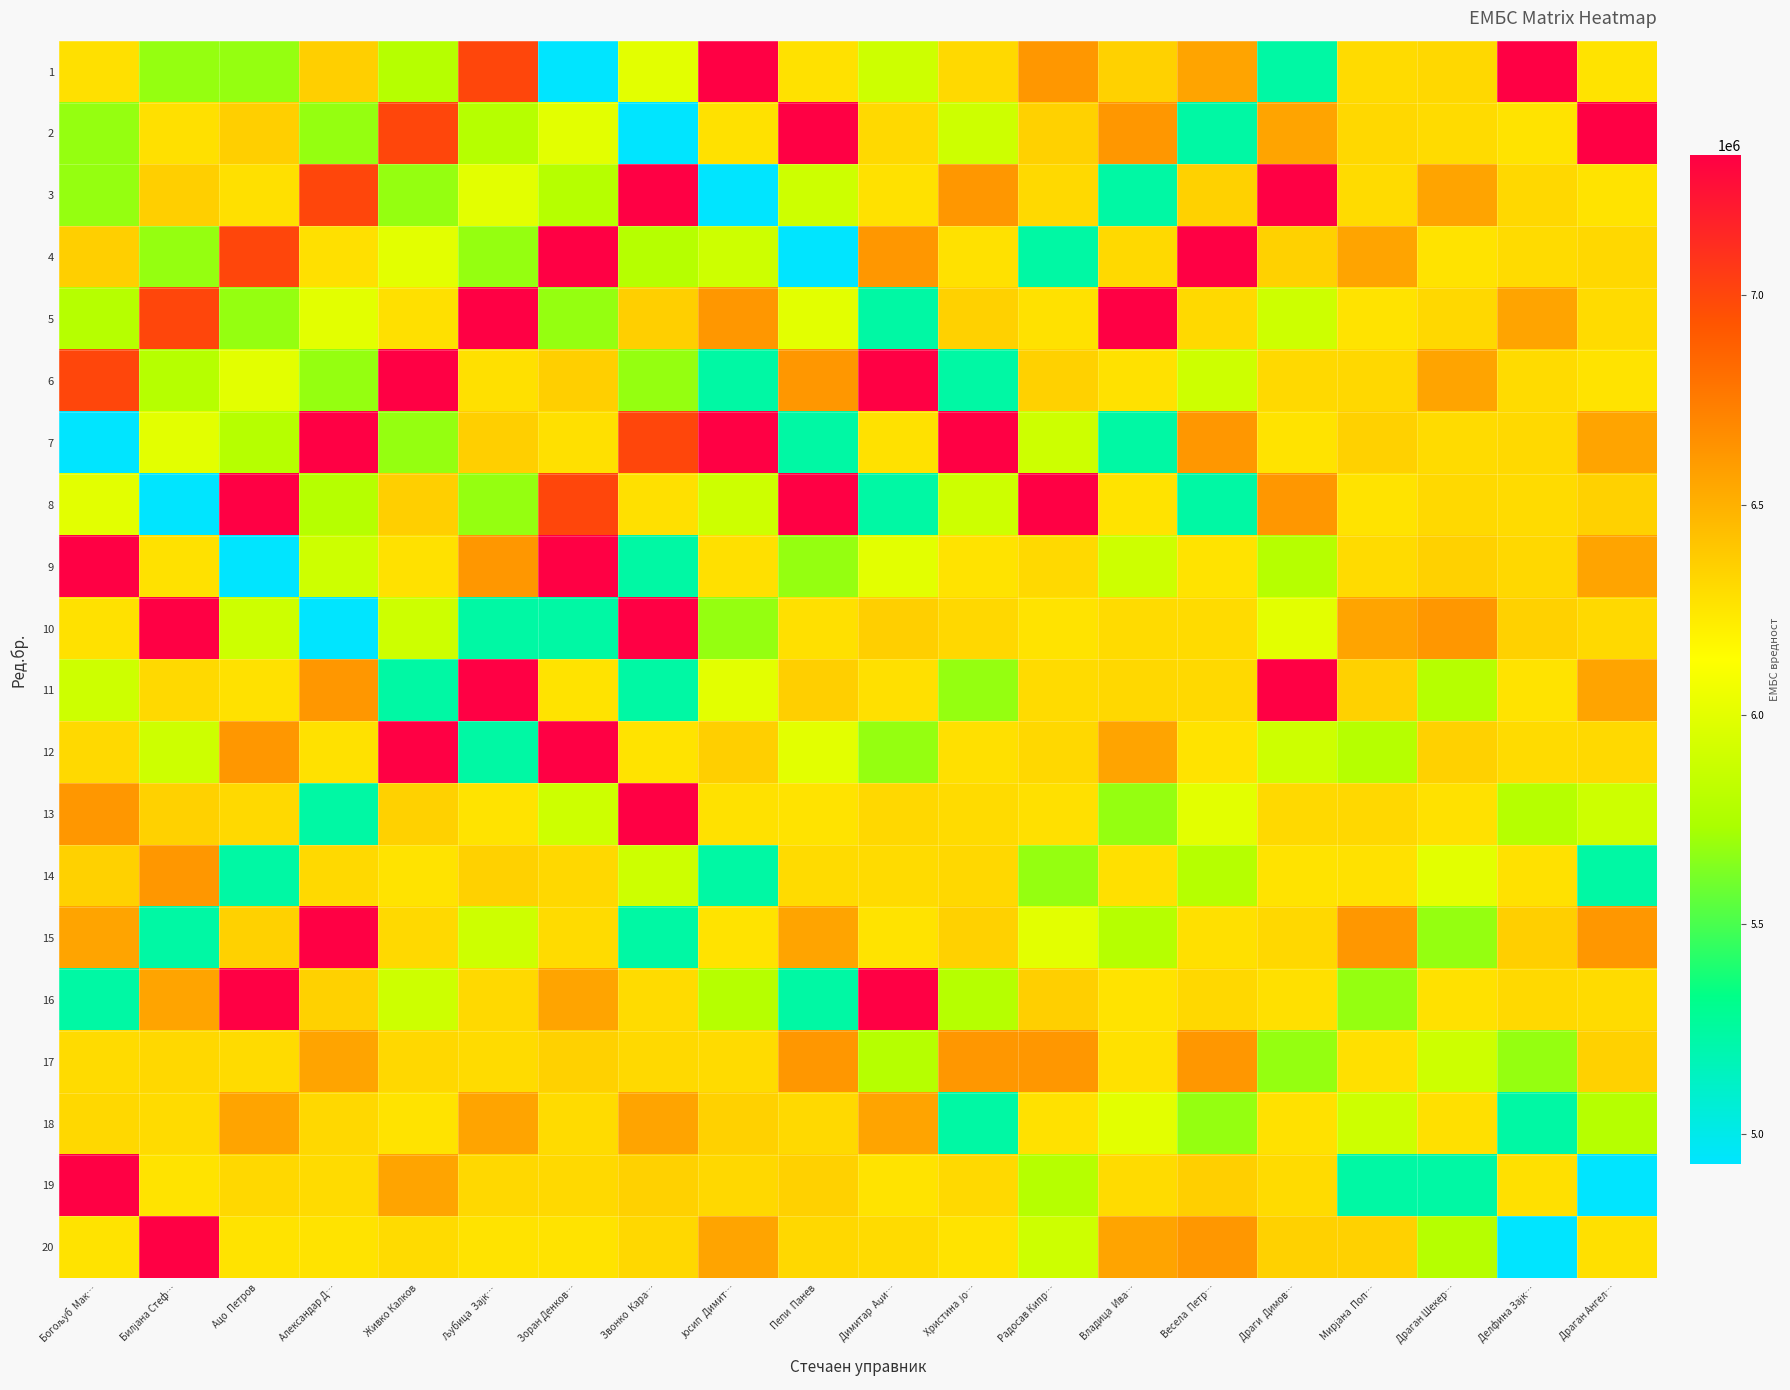

Reading left to right, transcribe all the data shown in this chart.

1: Богољуб  Мак…=6275036	Билјана Стеф…=5681758	Ацо  Петров=5681758	Александар Д…=6352561	Живко Калков=5791871	Љубица  Зајк…=6998879	Зоран Денков…=4928865	Звонко  Кара…=6001831	Јосип  Димит…=7333080	Пепи  Панев=6267750	Димитар  Аџи…=5896967	Христина  Јо…=6307191	Радосав Кипр…=6616224	Владица  Ива…=6344992	Весела  Петр…=6555020	Драги  Димов…=5234328	Мирјана  Поп…=6296238	Драган Шекер…=6310885	Делфина Зајк…=7333781	Драган Ангел…=6262740
2: Богољуб  Мак…=5681758	Билјана Стеф…=6275036	Ацо  Петров=6352561	Александар Д…=5681758	Живко Калков=6998879	Љубица  Зајк…=5791871	Зоран Денков…=6001831	Звонко  Кара…=4928865	Јосип  Димит…=6267750	Пепи  Панев=7333080	Димитар  Аџи…=6307191	Христина  Јо…=5896967	Радосав Кипр…=6344992	Владица  Ива…=6616224	Весела  Петр…=5234328	Драги  Димов…=6555020	Мирјана  Поп…=6310885	Драган Шекер…=6296238	Делфина Зајк…=6262740	Драган Ангел…=7333781
3: Богољуб  Мак…=5681758	Билјана Стеф…=6352561	Ацо  Петров=6275036	Александар Д…=6998879	Живко Калков=5681758	Љубица  Зајк…=6001831	Зоран Денков…=5791871	Звонко  Кара…=7333080	Јосип  Димит…=4928865	Пепи  Панев=5896967	Димитар  Аџи…=6267750	Христина  Јо…=6616224	Радосав Кипр…=6307191	Владица  Ива…=5234328	Весела  Петр…=6344992	Драги  Димов…=7333781	Мирјана  Поп…=6296238	Драган Шекер…=6555020	Делфина Зајк…=6310885	Драган Ангел…=6262740
4: Богољуб  Мак…=6352561	Билјана Стеф…=5681758	Ацо  Петров=6998879	Александар Д…=6275036	Живко Калков=6001831	Љубица  Зајк…=5681758	Зоран Денков…=7333080	Звонко  Кара…=5791871	Јосип  Димит…=5896967	Пепи  Панев=4928865	Димитар  Аџи…=6616224	Христина  Јо…=6267750	Радосав Кипр…=5234328	Владица  Ива…=6307191	Весела  Петр…=7333781	Драги  Димов…=6344992	Мирјана  Поп…=6555020	Драган Шекер…=6262740	Делфина Зајк…=6296238	Драган Ангел…=6310885
5: Богољуб  Мак…=5791871	Билјана Стеф…=6998879	Ацо  Петров=5681758	Александар Д…=6001831	Живко Калков=6275036	Љубица  Зајк…=7333080	Зоран Денков…=5681758	Звонко  Кара…=6352561	Јосип  Димит…=6616224	Пепи  Панев=6001831	Димитар  Аџи…=5234328	Христина  Јо…=6344992	Радосав Кипр…=6267750	Владица  Ива…=7333781	Весела  Петр…=6307191	Драги  Димов…=5896967	Мирјана  Поп…=6262740	Драган Шекер…=6310885	Делфина Зајк…=6555020	Драган Ангел…=6296238
6: Богољуб  Мак…=6998879	Билјана Стеф…=5791871	Ацо  Петров=6001831	Александар Д…=5681758	Живко Калков=7333080	Љубица  Зајк…=6275036	Зоран Денков…=6352561	Звонко  Кара…=5681758	Јосип  Димит…=5234328	Пепи  Панев=6616224	Димитар  Аџи…=7333781	Христина  Јо…=5234328	Радосав Кипр…=6344992	Владица  Ива…=6267750	Весела  Петр…=5896967	Драги  Димов…=6307191	Мирјана  Поп…=6310885	Драган Шекер…=6555020	Делфина Зајк…=6296238	Драган Ангел…=6262740
7: Богољуб  Мак…=4928865	Билјана Стеф…=6001831	Ацо  Петров=5791871	Александар Д…=7333080	Живко Калков=5681758	Љубица  Зајк…=6352561	Зоран Денков…=6275036	Звонко  Кара…=6998879	Јосип  Димит…=7333781	Пепи  Панев=5234328	Димитар  Аџи…=6267750	Христина  Јо…=7333781	Радосав Кипр…=5896967	Владица  Ива…=5234328	Весела  Петр…=6616224	Драги  Димов…=6262740	Мирјана  Поп…=6344992	Драган Шекер…=6296238	Делфина Зајк…=6307191	Драган Ангел…=6555020
8: Богољуб  Мак…=6001831	Билјана Стеф…=4928865	Ацо  Петров=7333080	Александар Д…=5791871	Живко Калков=6352561	Љубица  Зајк…=5681758	Зоран Денков…=6998879	Звонко  Кара…=6275036	Јосип  Димит…=5896967	Пепи  Панев=7333781	Димитар  Аџи…=5234328	Христина  Јо…=5896967	Радосав Кипр…=7333781	Владица  Ива…=6262740	Весела  Петр…=5234328	Драги  Димов…=6616224	Мирјана  Поп…=6262740	Драган Шекер…=6307191	Делфина Зајк…=6296238	Драган Ангел…=6344992
9: Богољуб  Мак…=7333080	Билјана Стеф…=6267750	Ацо  Петров=4928865	Александар Д…=5896967	Живко Калков=6267750	Љубица  Зајк…=6616224	Зоран Денков…=7333781	Звонко  Кара…=5234328	Јосип  Димит…=6275036	Пепи  Панев=5681758	Димитар  Аџи…=6001831	Христина  Јо…=6262740	Радосав Кипр…=6307191	Владица  Ива…=5896967	Весела  Петр…=6262740	Драги  Димов…=5791871	Мирјана  Поп…=6296238	Драган Шекер…=6344992	Делфина Зајк…=6310885	Драган Ангел…=6555020
10: Богољуб  Мак…=6267750	Билјана Стеф…=7333080	Ацо  Петров=5896967	Александар Д…=4928865	Живко Калков=5896967	Љубица  Зајк…=5234328	Зоран Денков…=5234328	Звонко  Кара…=7333781	Јосип  Димит…=5681758	Пепи  Панев=6275036	Димитар  Аџи…=6352561	Христина  Јо…=6310885	Радосав Кипр…=6262740	Владица  Ива…=6296238	Весела  Петр…=6296238	Драги  Димов…=6001831	Мирјана  Поп…=6555020	Драган Шекер…=6616224	Делфина Зајк…=6344992	Драган Ангел…=6307191
11: Богољуб  Мак…=5896967	Билјана Стеф…=6307191	Ацо  Петров=6267750	Александар Д…=6616224	Живко Калков=5234328	Љубица  Зајк…=7333781	Зоран Денков…=6262740	Звонко  Кара…=5234328	Јосип  Димит…=6001831	Пепи  Панев=6352561	Димитар  Аџи…=6275036	Христина  Јо…=5681758	Радосав Кипр…=6296238	Владица  Ива…=6310885	Весела  Петр…=6307191	Драги  Димов…=7333080	Мирјана  Поп…=6344992	Драган Шекер…=5791871	Делфина Зајк…=6262740	Драган Ангел…=6555020
12: Богољуб  Мак…=6307191	Билјана Стеф…=5896967	Ацо  Петров=6616224	Александар Д…=6267750	Живко Калков=7333781	Љубица  Зајк…=5234328	Зоран Денков…=7333781	Звонко  Кара…=6262740	Јосип  Димит…=6352561	Пепи  Панев=6001831	Димитар  Аџи…=5681758	Христина  Јо…=6275036	Радосав Кипр…=6310885	Владица  Ива…=6555020	Весела  Петр…=6262740	Драги  Димов…=5896967	Мирјана  Поп…=5791871	Драган Шекер…=6344992	Делфина Зајк…=6296238	Драган Ангел…=6307191
13: Богољуб  Мак…=6616224	Билјана Стеф…=6344992	Ацо  Петров=6307191	Александар Д…=5234328	Живко Калков=6344992	Љубица  Зајк…=6262740	Зоран Денков…=5896967	Звонко  Кара…=7333781	Јосип  Димит…=6267750	Пепи  Панев=6262740	Димитар  Аџи…=6310885	Христина  Јо…=6296238	Радосав Кипр…=6275036	Владица  Ива…=5681758	Весела  Петр…=6001831	Драги  Димов…=6307191	Мирјана  Поп…=6310885	Драган Шекер…=6267750	Делфина Зајк…=5791871	Драган Ангел…=5896967
14: Богољуб  Мак…=6344992	Билјана Стеф…=6616224	Ацо  Петров=5234328	Александар Д…=6307191	Живко Калков=6262740	Љубица  Зајк…=6344992	Зоран Денков…=6310885	Звонко  Кара…=5896967	Јосип  Димит…=5234328	Пепи  Панев=6296238	Димитар  Аџи…=6296238	Христина  Јо…=6310885	Радосав Кипр…=5681758	Владица  Ива…=6275036	Весела  Петр…=5791871	Драги  Димов…=6262740	Мирјана  Поп…=6267750	Драган Шекер…=6001831	Делфина Зајк…=6267750	Драган Ангел…=5234328
15: Богољуб  Мак…=6555020	Билјана Стеф…=5234328	Ацо  Петров=6344992	Александар Д…=7333781	Живко Калков=6307191	Љубица  Зајк…=5896967	Зоран Денков…=6296238	Звонко  Кара…=5234328	Јосип  Димит…=6262740	Пепи  Панев=6555020	Димитар  Аџи…=6262740	Христина  Јо…=6344992	Радосав Кипр…=6001831	Владица  Ива…=5791871	Весела  Петр…=6275036	Драги  Димов…=6310885	Мирјана  Поп…=6616224	Драган Шекер…=5681758	Делфина Зајк…=6352561	Драган Ангел…=6616224
16: Богољуб  Мак…=5234328	Билјана Стеф…=6555020	Ацо  Петров=7333781	Александар Д…=6344992	Живко Калков=5896967	Љубица  Зајк…=6307191	Зоран Денков…=6555020	Звонко  Кара…=6296238	Јосип  Димит…=5791871	Пепи  Панев=5234328	Димитар  Аџи…=7333080	Христина  Јо…=5791871	Радосав Кипр…=6352561	Владица  Ива…=6262740	Весела  Петр…=6310885	Драги  Димов…=6275036	Мирјана  Поп…=5681758	Драган Шекер…=6267750	Делфина Зајк…=6307191	Драган Ангел…=6296238
17: Богољуб  Мак…=6296238	Билјана Стеф…=6310885	Ацо  Петров=6296238	Александар Д…=6555020	Живко Калков=6310885	Љубица  Зајк…=6296238	Зоран Денков…=6344992	Звонко  Кара…=6307191	Јосип  Димит…=6296238	Пепи  Панев=6616224	Димитар  Аџи…=5791871	Христина  Јо…=6616224	Радосав Кипр…=6616224	Владица  Ива…=6267750	Весела  Петр…=6616224	Драги  Димов…=5681758	Мирјана  Поп…=6275036	Драган Шекер…=5896967	Делфина Зајк…=5681758	Драган Ангел…=6344992
18: Богољуб  Мак…=6310885	Билјана Стеф…=6296238	Ацо  Петров=6555020	Александар Д…=6310885	Живко Калков=6262740	Љубица  Зајк…=6555020	Зоран Денков…=6296238	Звонко  Кара…=6555020	Јосип  Димит…=6344992	Пепи  Панев=6307191	Димитар  Аџи…=6555020	Христина  Јо…=5234328	Радосав Кипр…=6267750	Владица  Ива…=6001831	Весела  Петр…=5681758	Драги  Димов…=6267750	Мирјана  Поп…=5896967	Драган Шекер…=6275036	Делфина Зајк…=5234328	Драган Ангел…=5791871
19: Богољуб  Мак…=7333781	Билјана Стеф…=6262740	Ацо  Петров=6310885	Александар Д…=6296238	Живко Калков=6555020	Љубица  Зајк…=6310885	Зоран Денков…=6307191	Звонко  Кара…=6344992	Јосип  Димит…=6310885	Пепи  Панев=6344992	Димитар  Аџи…=6262740	Христина  Јо…=6307191	Радосав Кипр…=5791871	Владица  Ива…=6296238	Весела  Петр…=6352561	Драги  Димов…=6296238	Мирјана  Поп…=5234328	Драган Шекер…=5234328	Делфина Зајк…=6275036	Драган Ангел…=4928865
20: Богољуб  Мак…=6262740	Билјана Стеф…=7333781	Ацо  Петров=6262740	Александар Д…=6262740	Живко Калков=6296238	Љубица  Зајк…=6262740	Зоран Денков…=6262740	Звонко  Кара…=6310885	Јосип  Димит…=6555020	Пепи  Панев=6310885	Димитар  Аџи…=6296238	Христина  Јо…=6262740	Радосав Кипр…=5896967	Владица  Ива…=6555020	Весела  Петр…=6616224	Драги  Димов…=6344992	Мирјана  Поп…=6344992	Драган Шекер…=5791871	Делфина Зајк…=4928865	Драган Ангел…=6275036